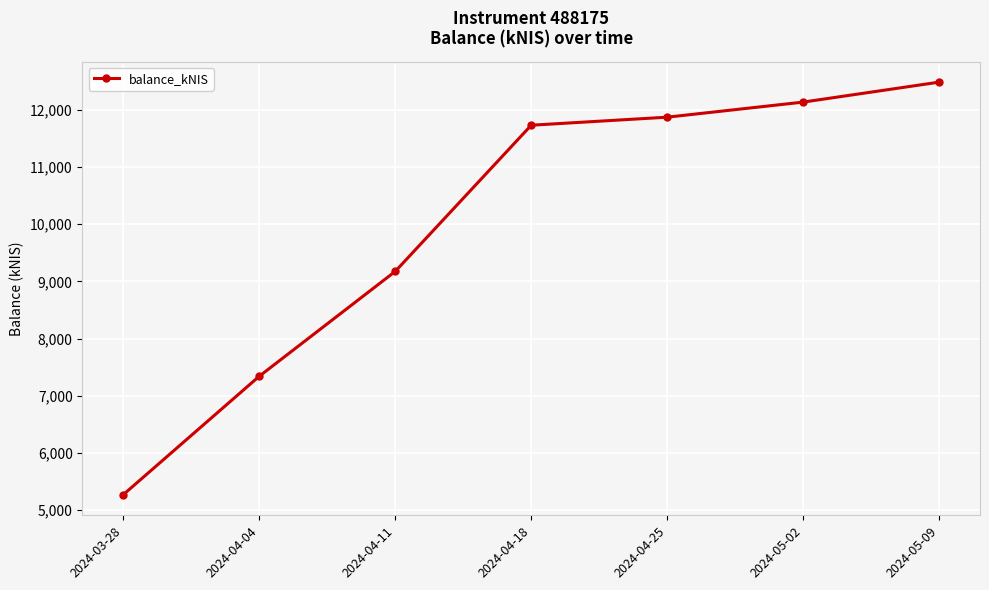

True or false: the data has more than 2 interior local peaks.

False